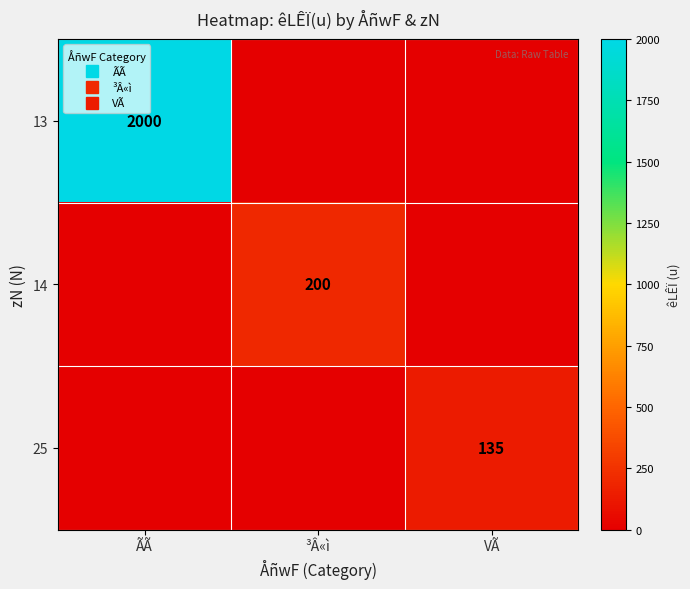

Rank the series at ÃÃ from highest to lowest value.

13, 14, 25